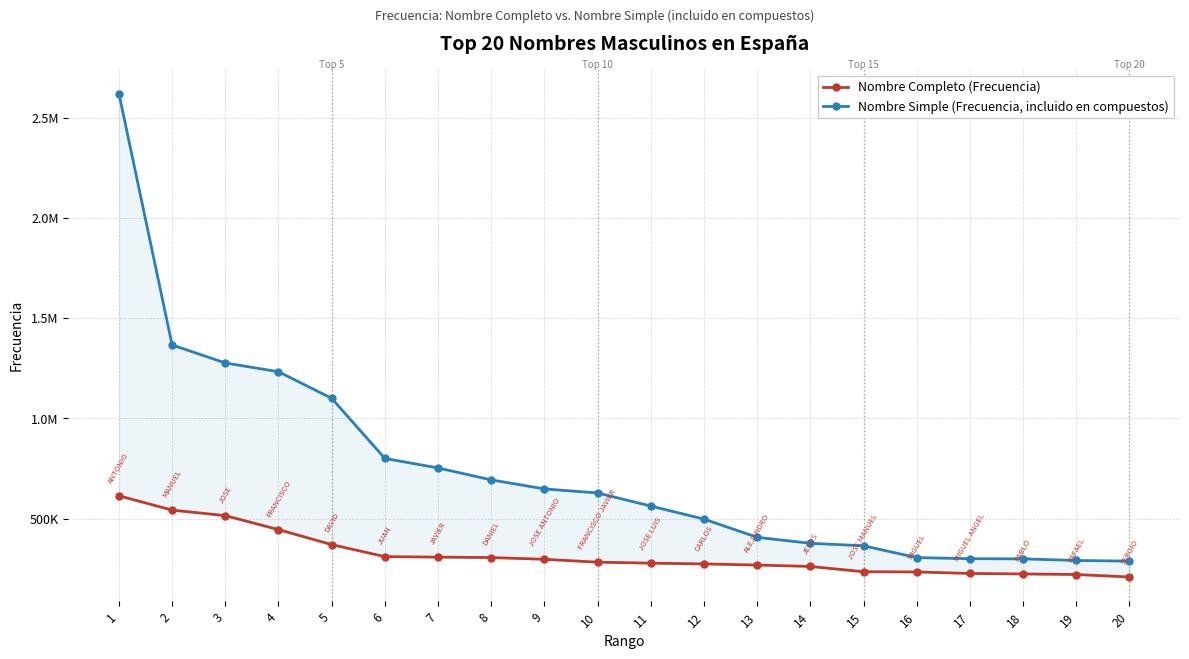

At how many categories does at least one series exceed 654084?

8